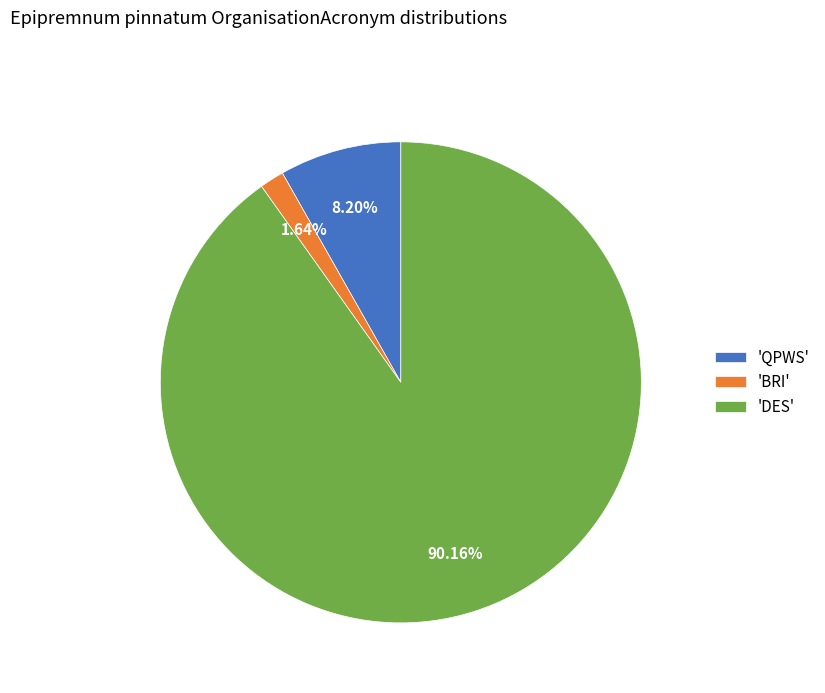

Which category has the smallest portion of the pie?

'BRI'